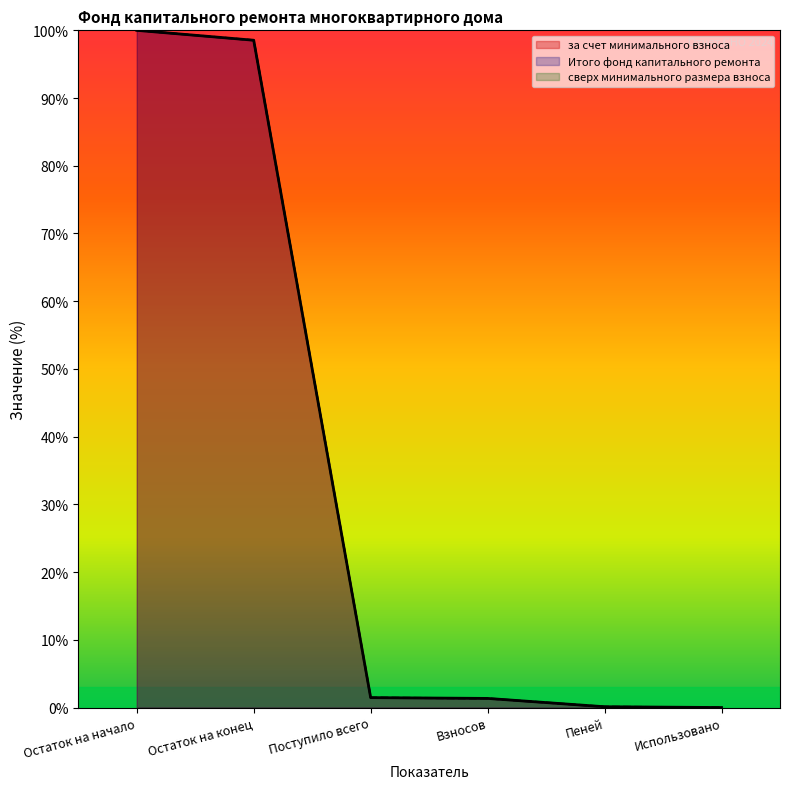

True or false: за счет минимального взноса and Итого фонд капитального ремонта cross at least once.

False